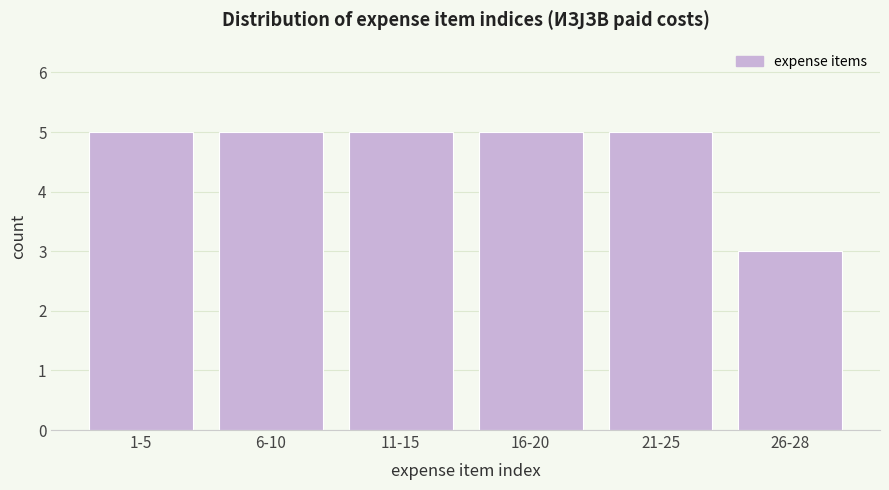

Reading left to right, what are all the values shown in this chart?

1-5=5	6-10=5	11-15=5	16-20=5	21-25=5	26-28=3